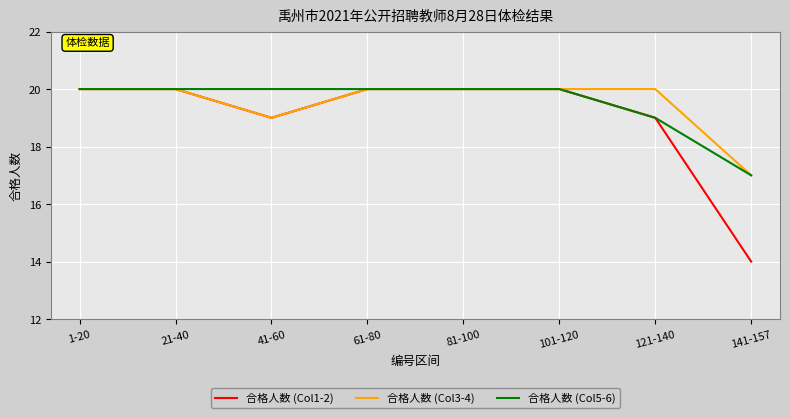

What is the lowest value of the 合格人数 (Col5-6) series?

17